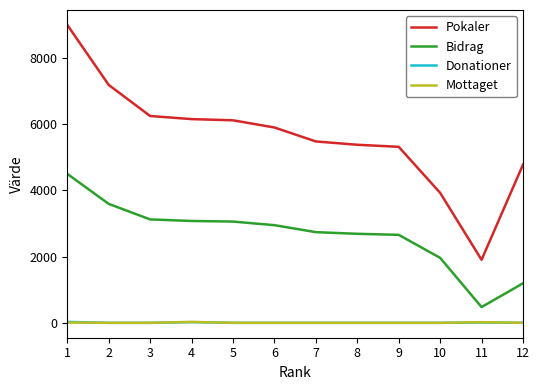

What is the minimum value for Pokaler?

1904